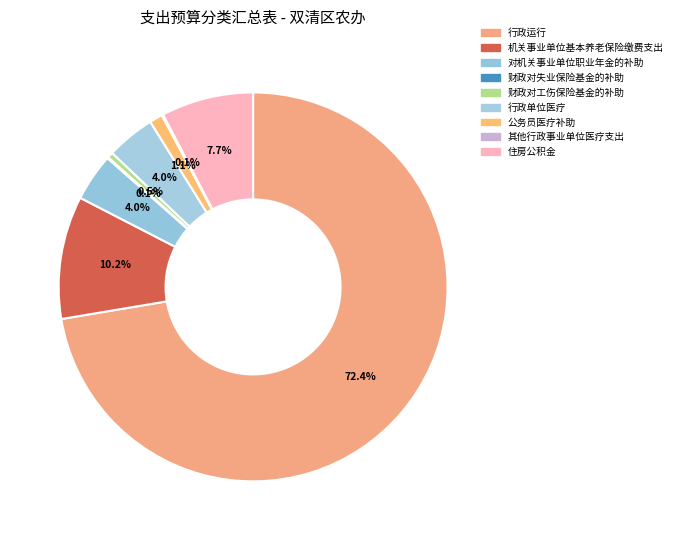

What is the smallest slice in the pie chart?

财政对失业保险基金的补助